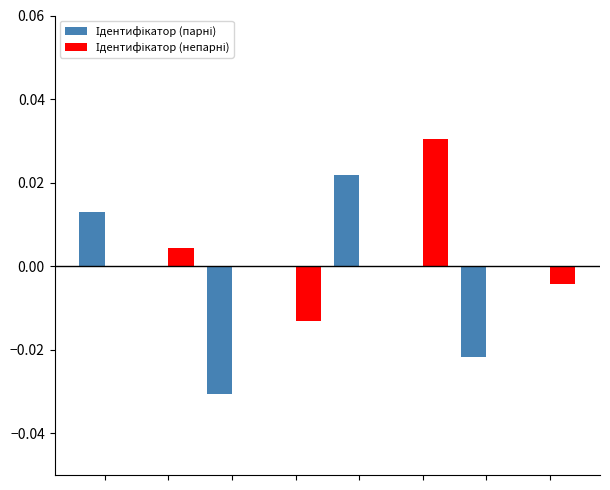

Rank the series by their average value, from lowest to highest.

Ідентифікатор (парні), Ідентифікатор (непарні)